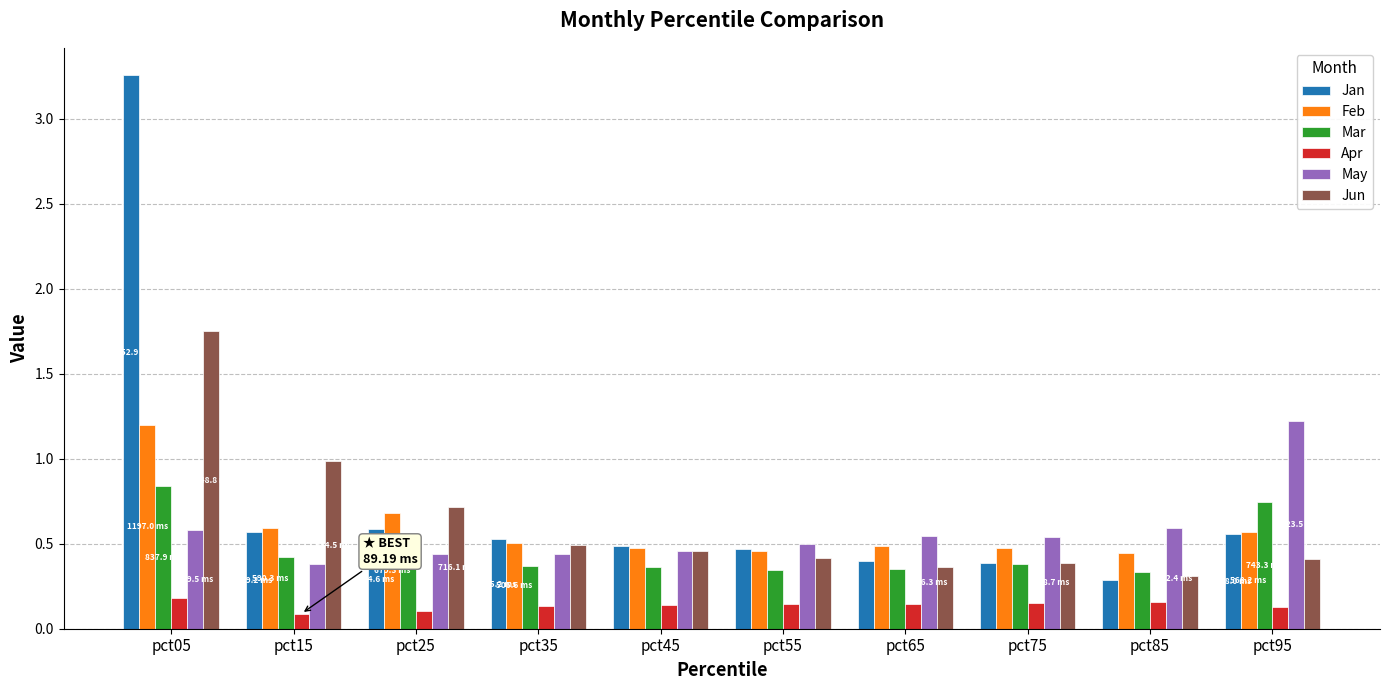

What is the difference between the maximum and minimum values in the Jun series?

1.4